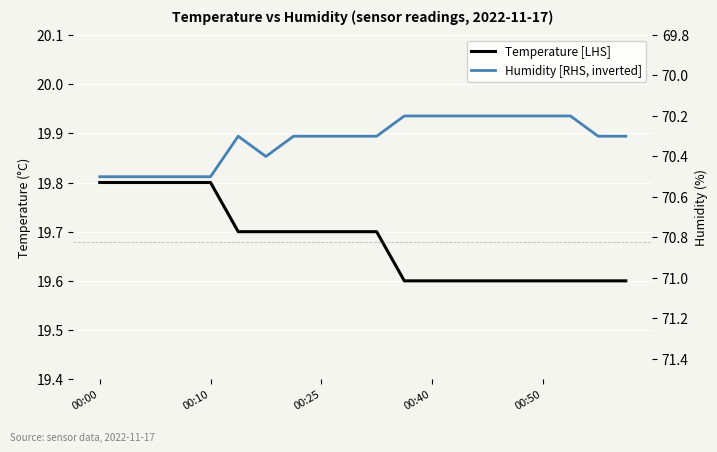

At which label does Temperature [LHS] reach its peak?

00:00